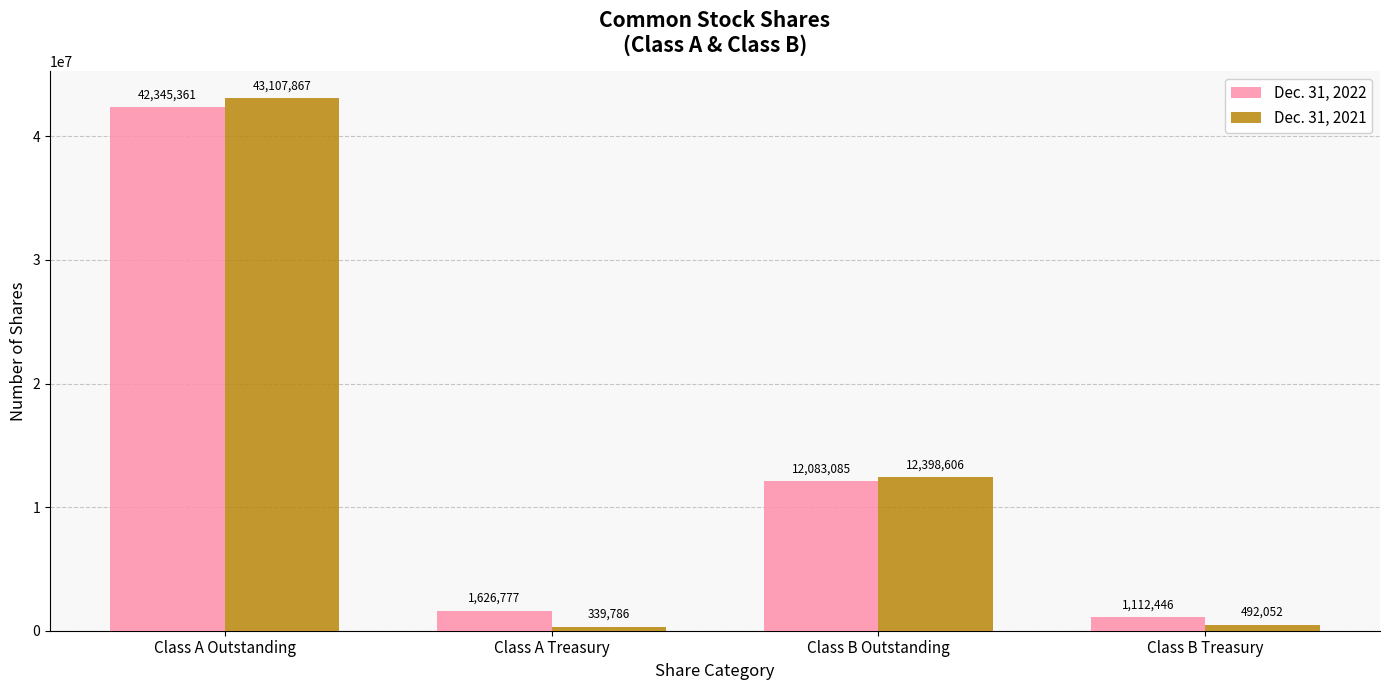

What is the label of the 2nd bar from the right?

Class B Outstanding